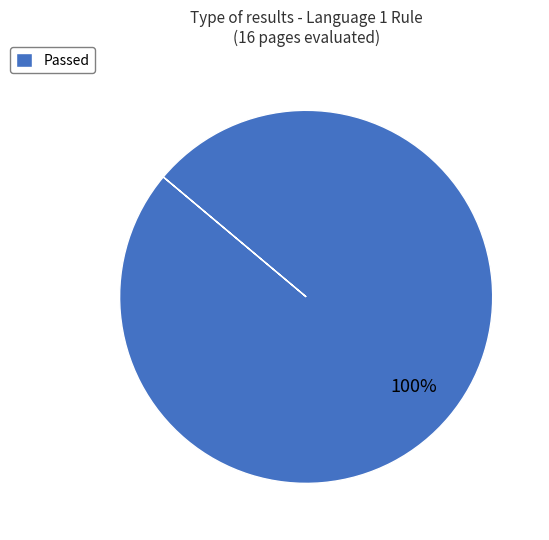

Rank the categories by value from lowest to highest.

Passed